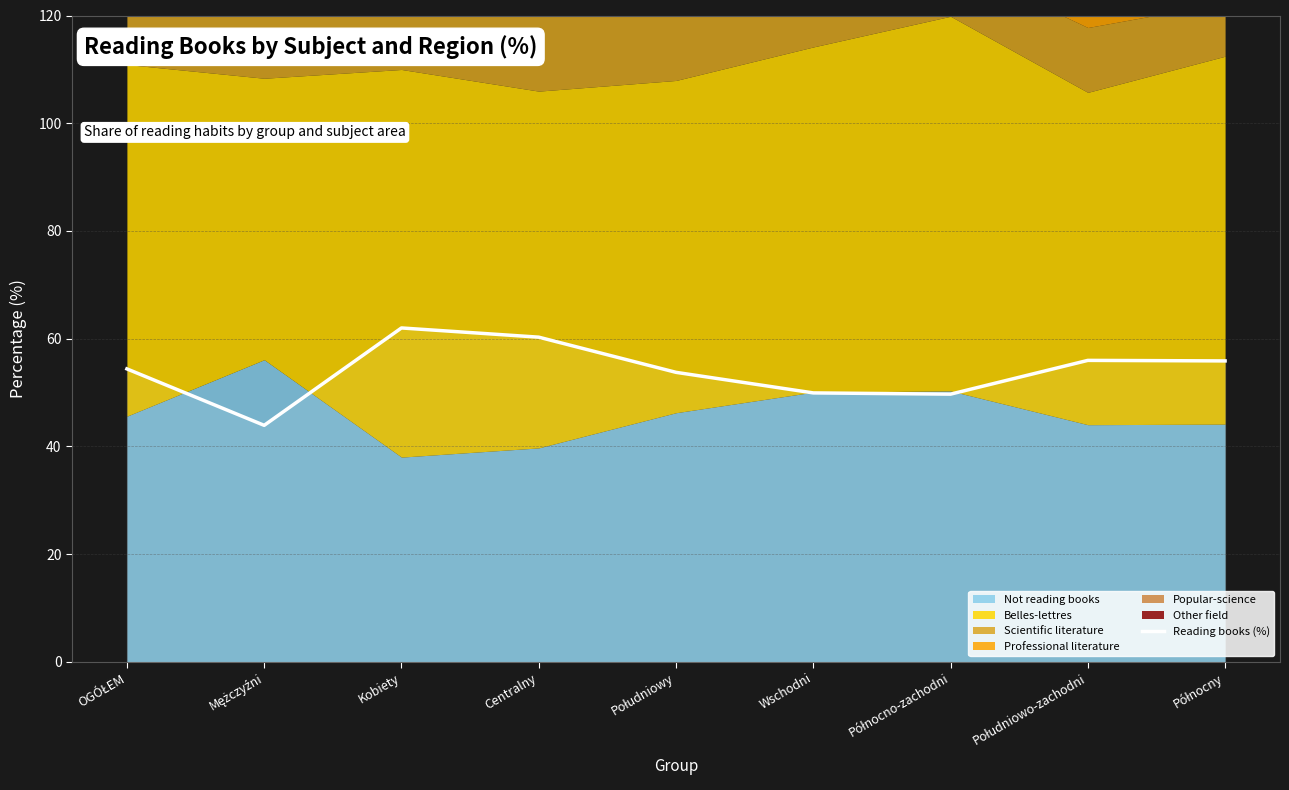

What is the label of the 2nd point from the left?

Mężczyźni